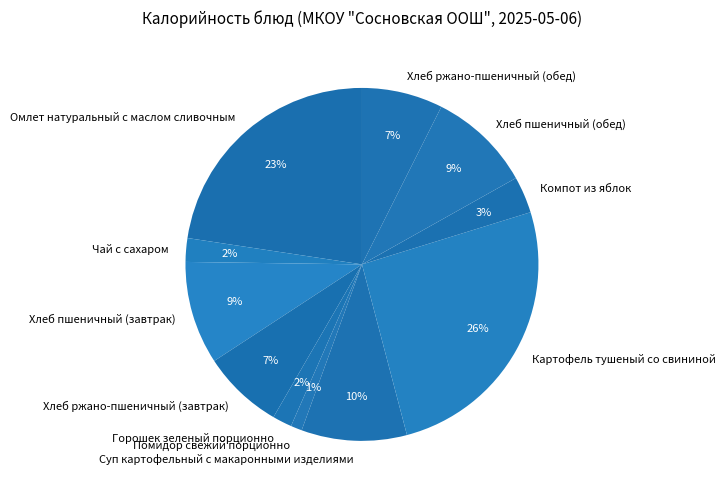

How many segments does this pie chart have?

11